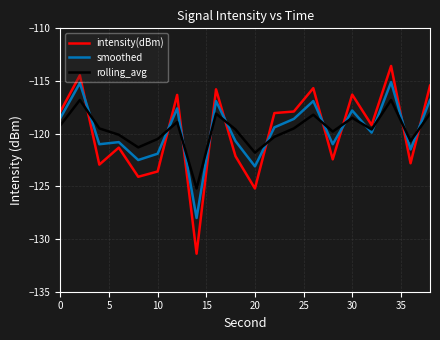

What is the minimum value shown in the chart?

-131.4